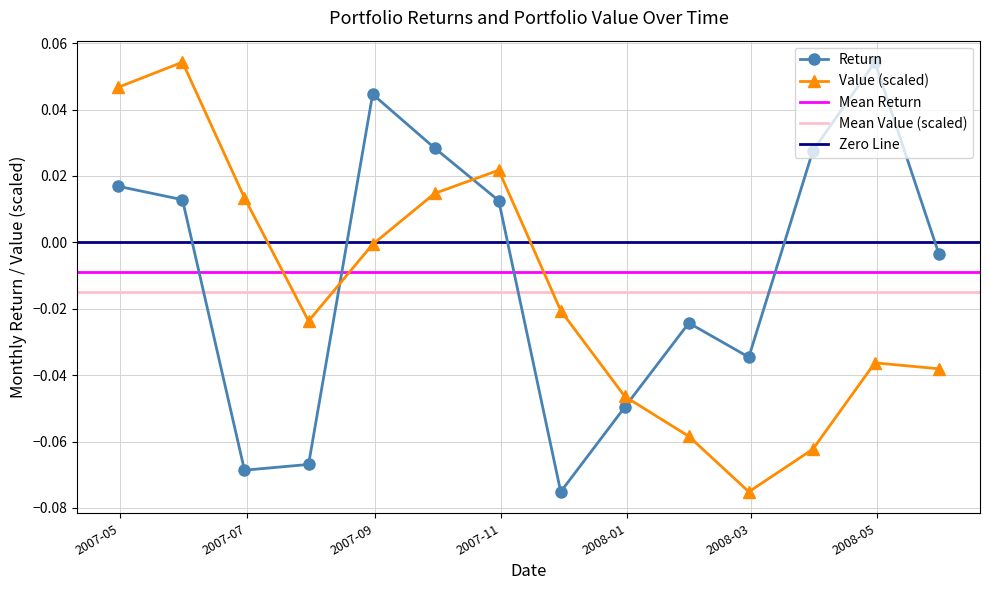

How many intersections are there between Return and Value (scaled)?

3